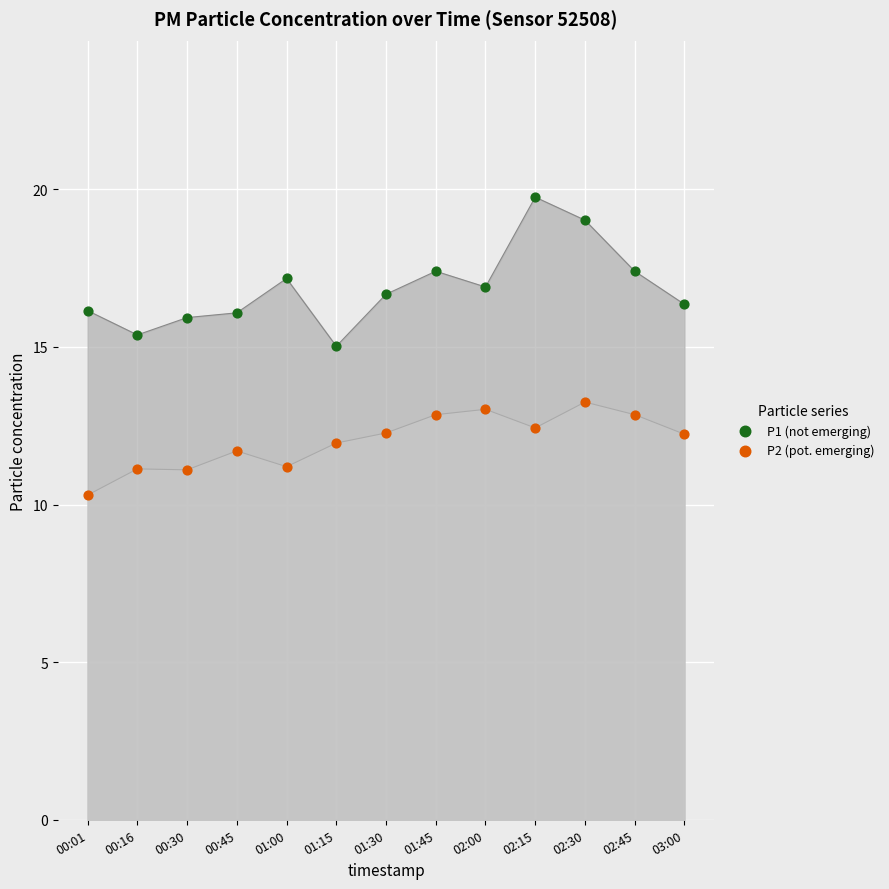

Which series contains the lowest Y value?

P2 (pot. emerging)